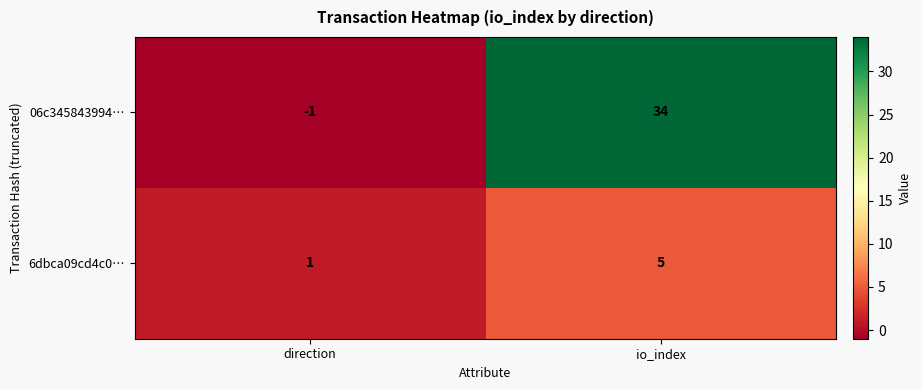

Reading right to left, extract all data points from this chart.

06c345843994…: 34	-1
6dbca09cd4c0…: 5	1